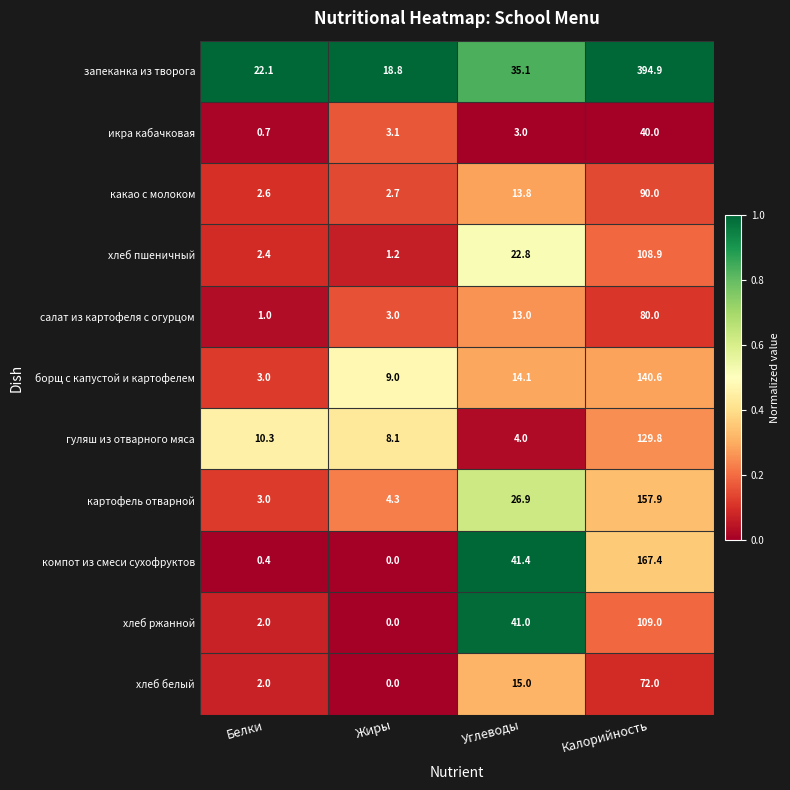

Which series has the widest spread of values?

запеканка из творога